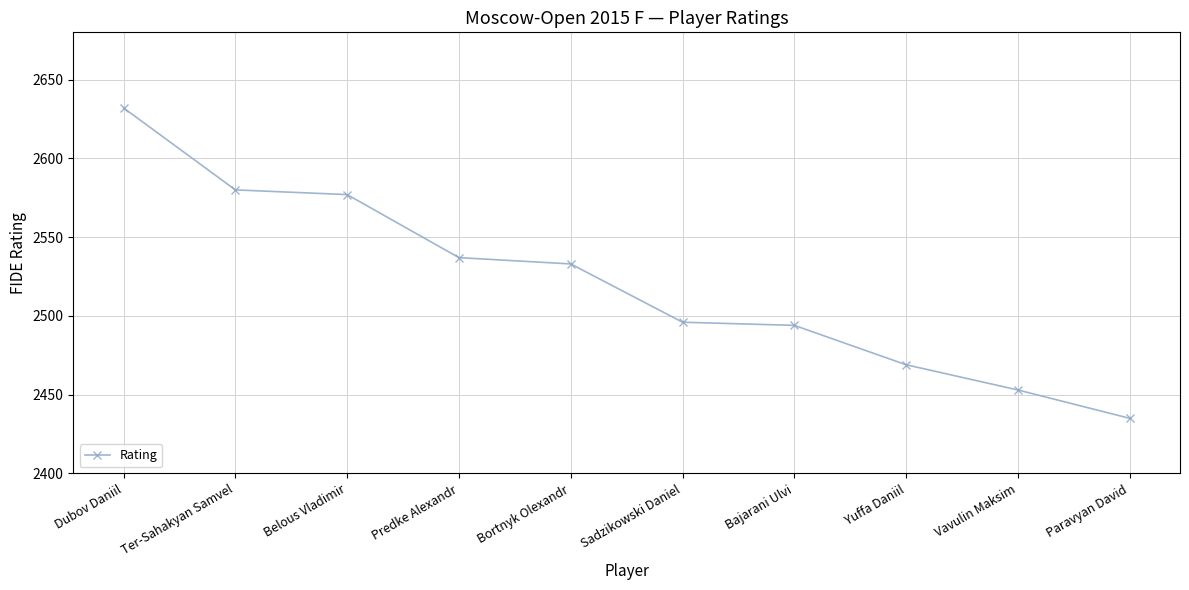

At which category does the chart reach its peak across all series?

Dubov Daniil